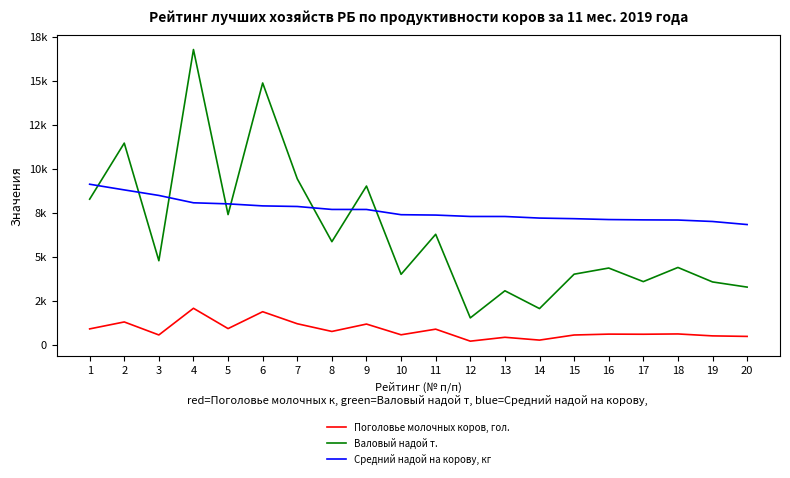

What are all the series names shown in the legend?

Поголовье молочных коров, гол., Валовый надой т., Средний надой на корову, кг